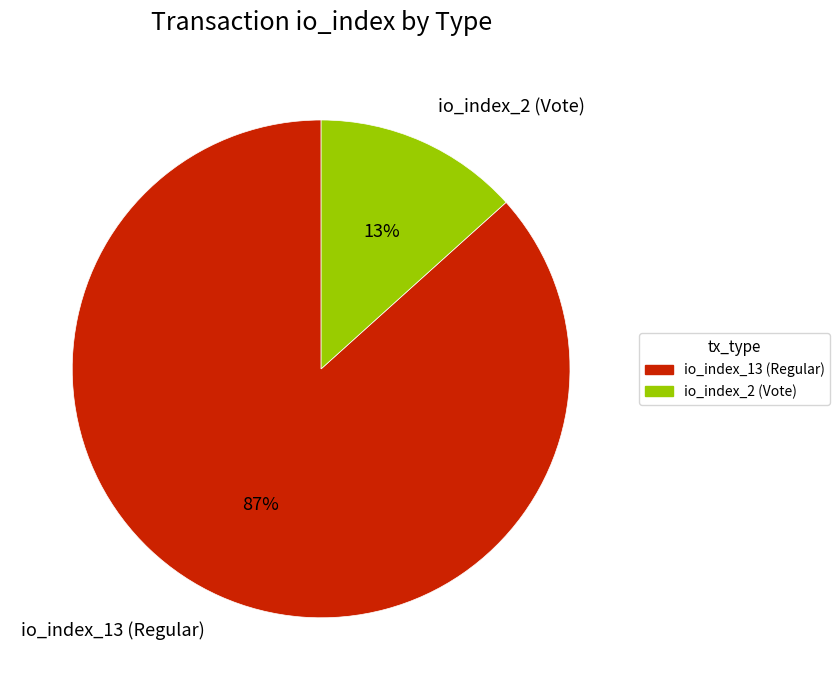

Which slice is the largest?

io_index_13 (Regular)